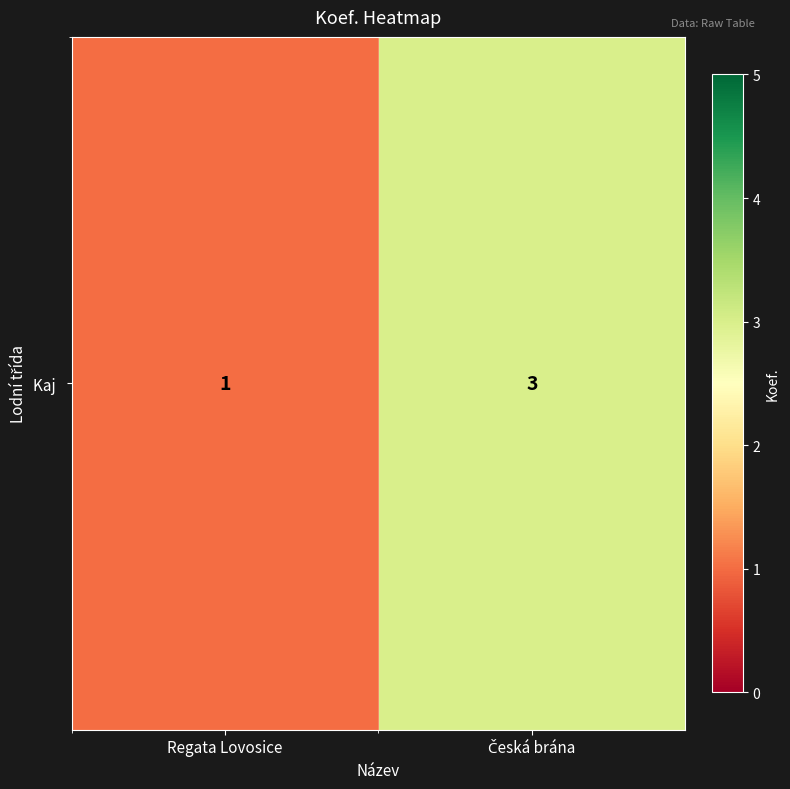

What is the sum of all values?

4